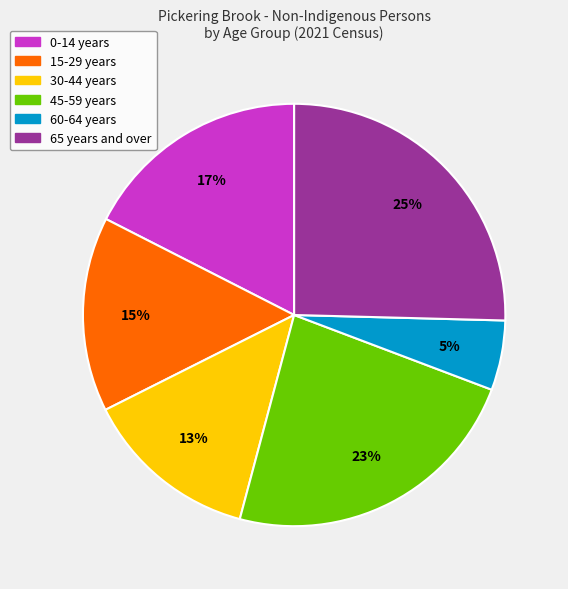

To the nearest percent, what is the difference between the largest and smallest slice percentages?

20%